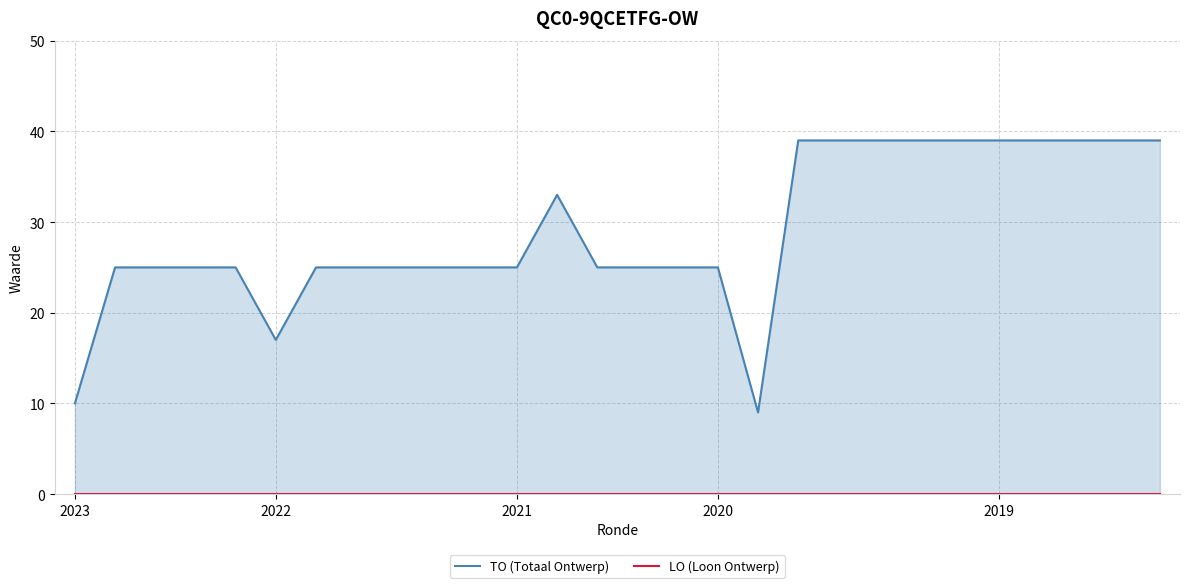

What are all the series names shown in the legend?

TO (Totaal Ontwerp), LO (Loon Ontwerp)